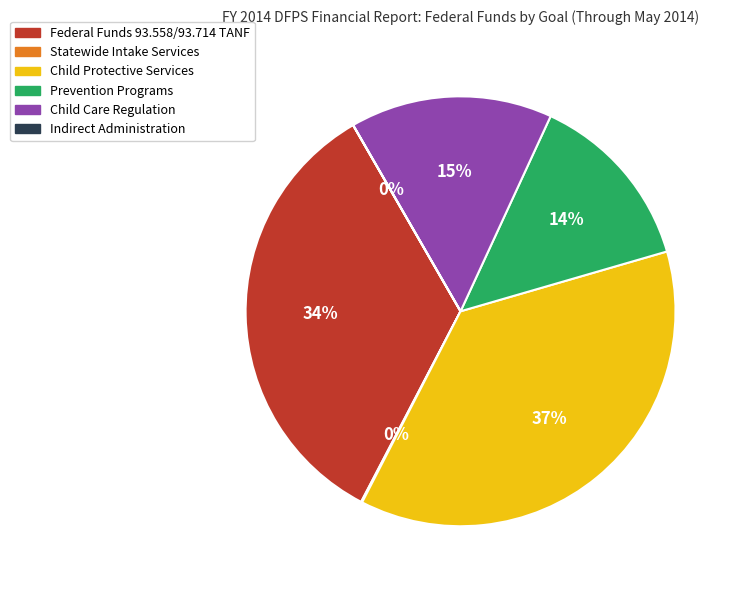

Is there any slice that represents more than half of the pie?

No